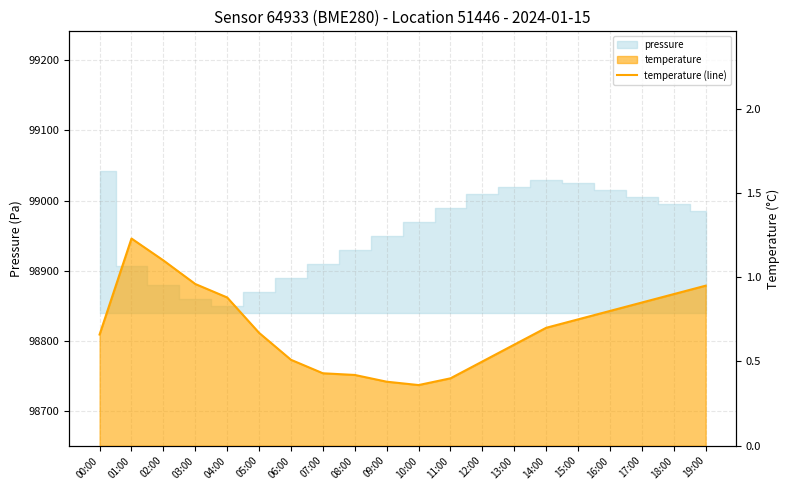

True or false: there are more than 2 points higher than both neighbors.

False